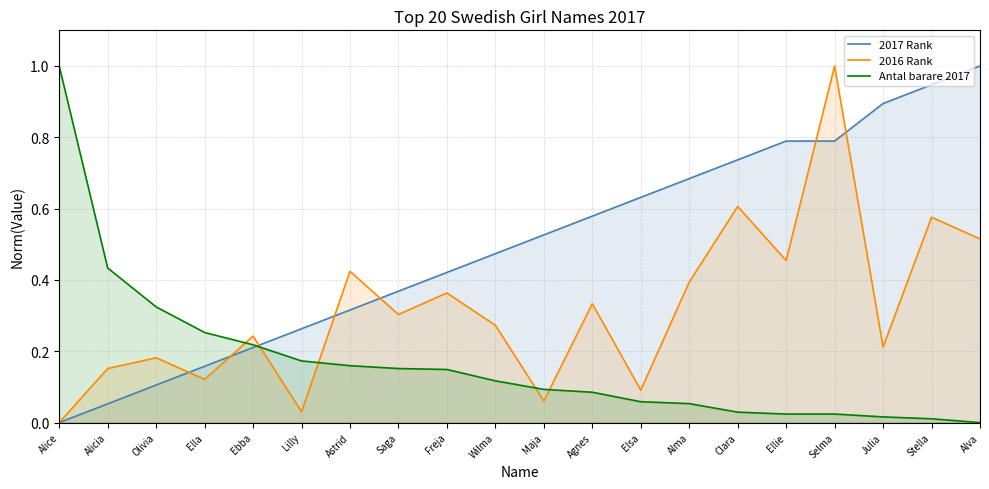

What is the label of the 6th point from the left?

Lilly